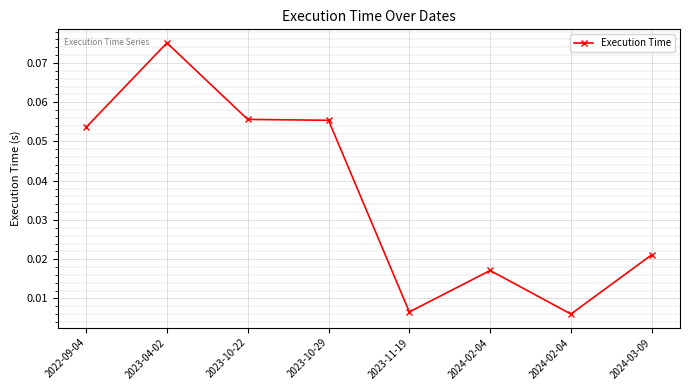

How many points are lower than both their immediate neighbors (excluding endpoints)?

2